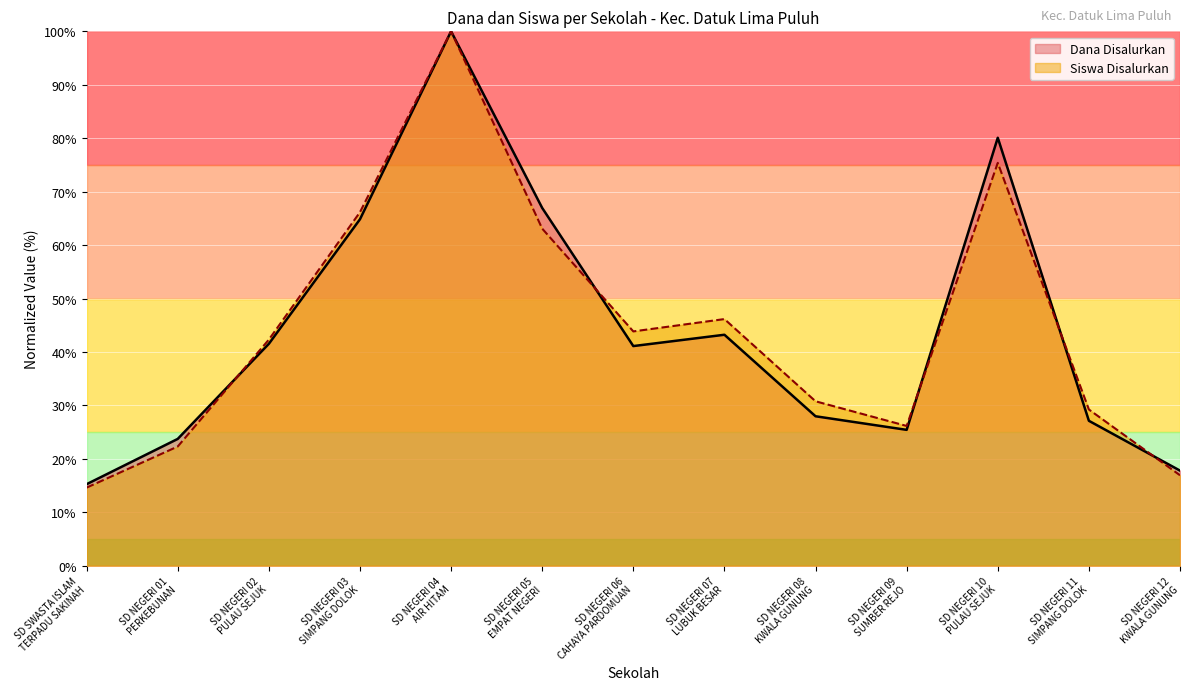

True or false: Siswa Disalurkan has more than 0 interior local peaks.

True